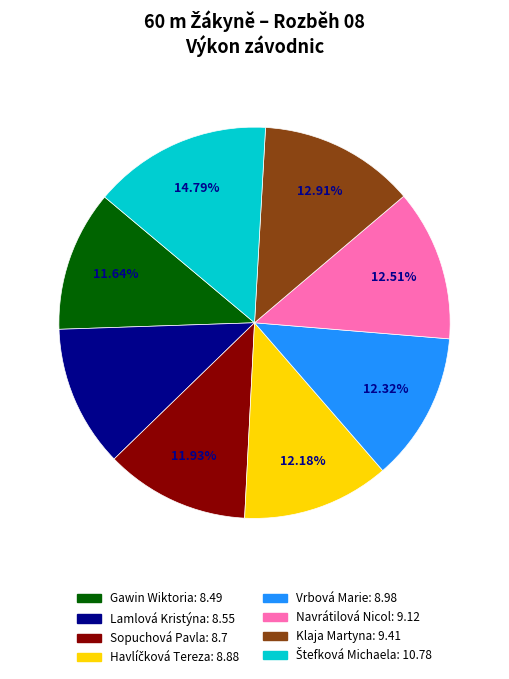

Is there a majority slice in this chart?

No